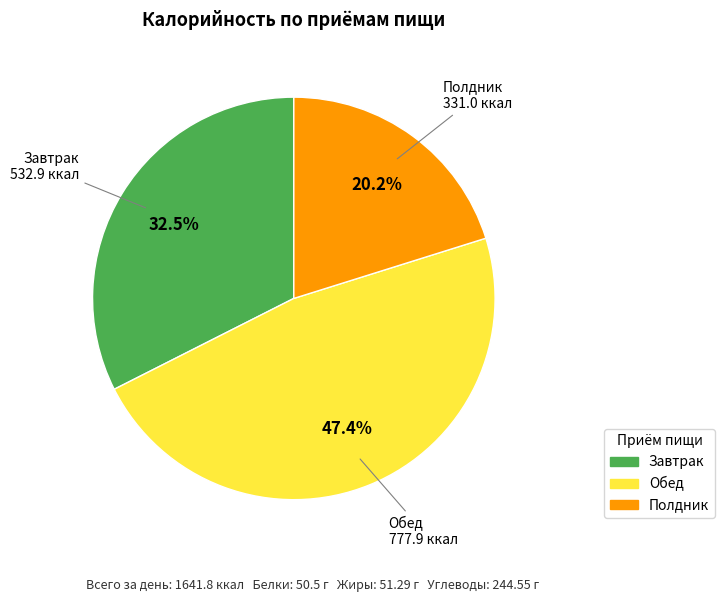

Which has a higher value, Завтрак or Обед?

Обед